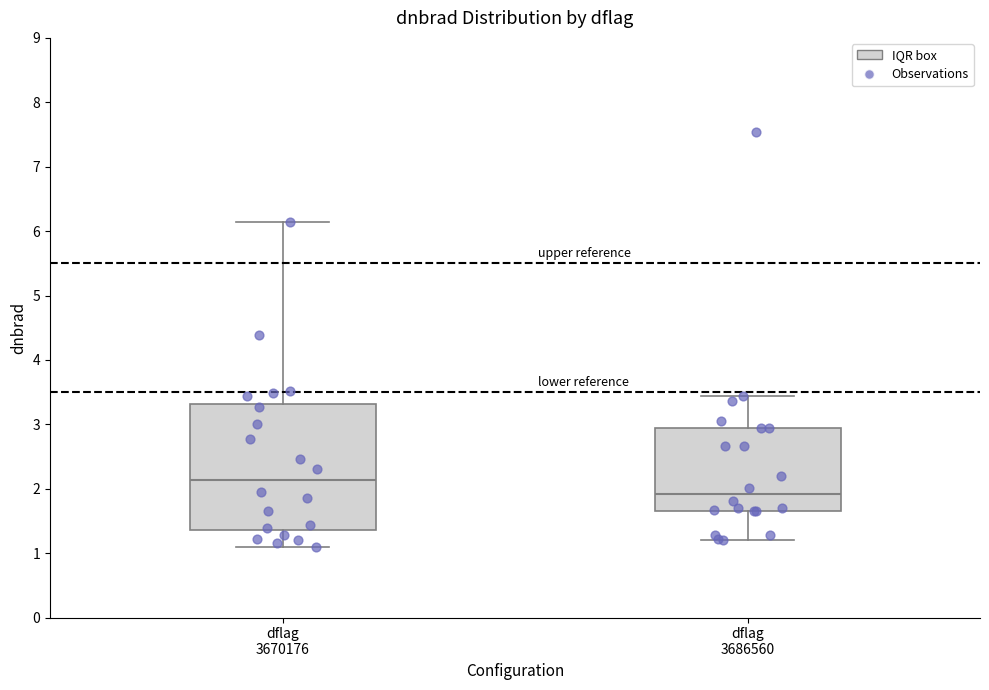

Reading left to right, transcribe this box plot: for each box, give where its median line is, the range the box spans, and where its two whiskers end, as read against the y-axis. The values are not printed on the chart, so give them approximately, as read against the axis.

dflag 3670176: median 2.1, box 1.4 to 3.3, whiskers 1.1 to 6.1
dflag 3686560: median 1.9, box 1.7 to 2.9, whiskers 1.2 to 3.4